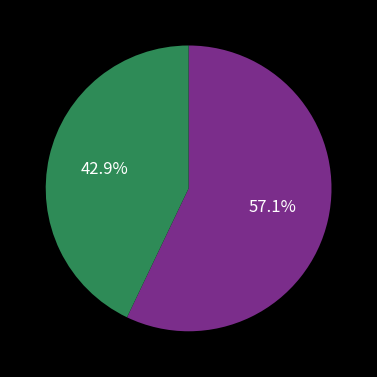

Is there any slice that represents more than half of the pie?

Yes